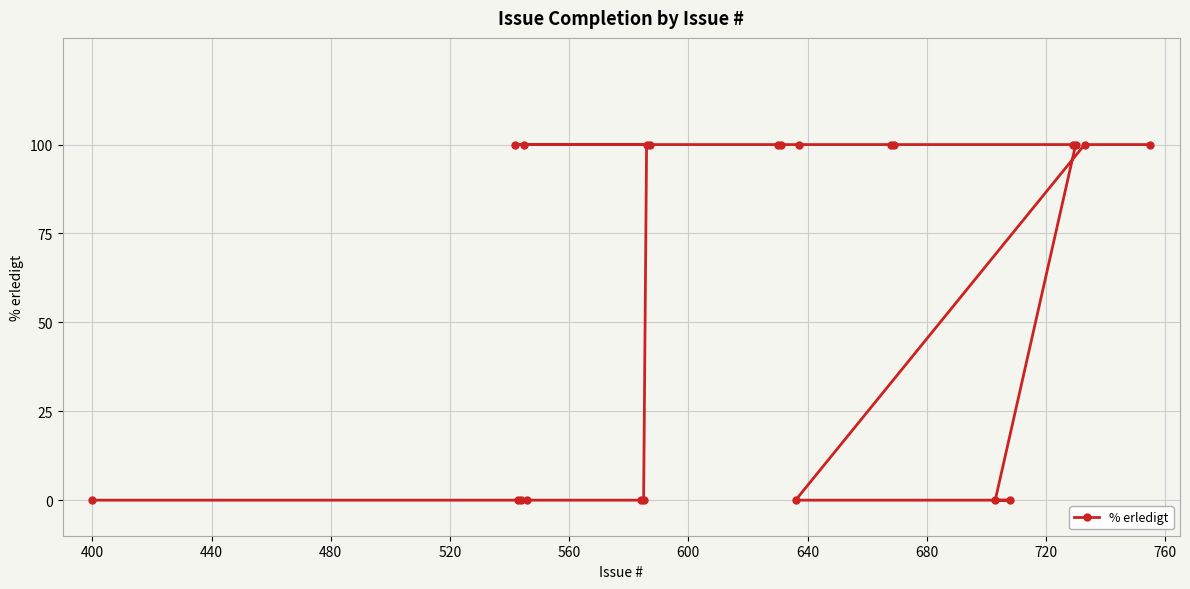

What is the greatest value displayed?

100